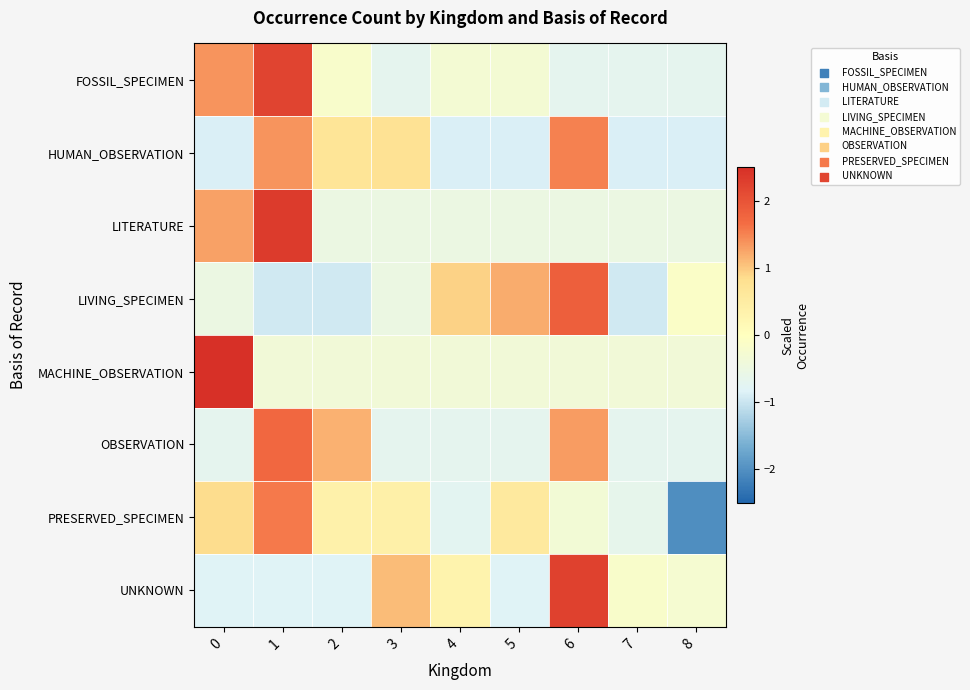

Which has a higher value, 1 or 2?

1